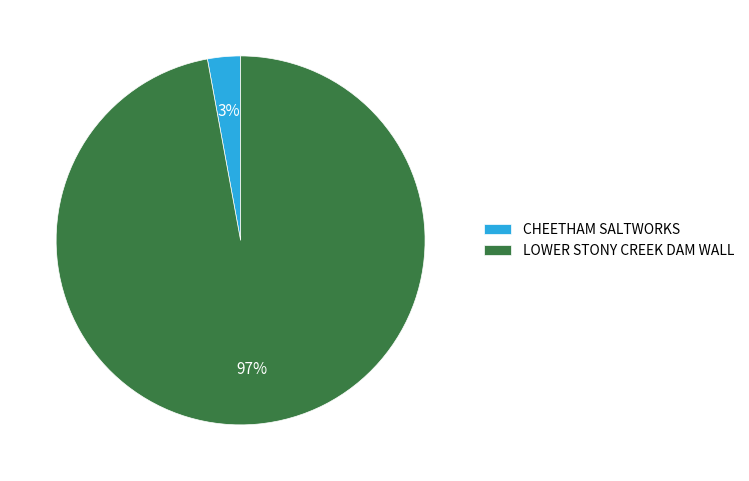

To the nearest percent, what is the difference between the largest and smallest slice percentages?

94%